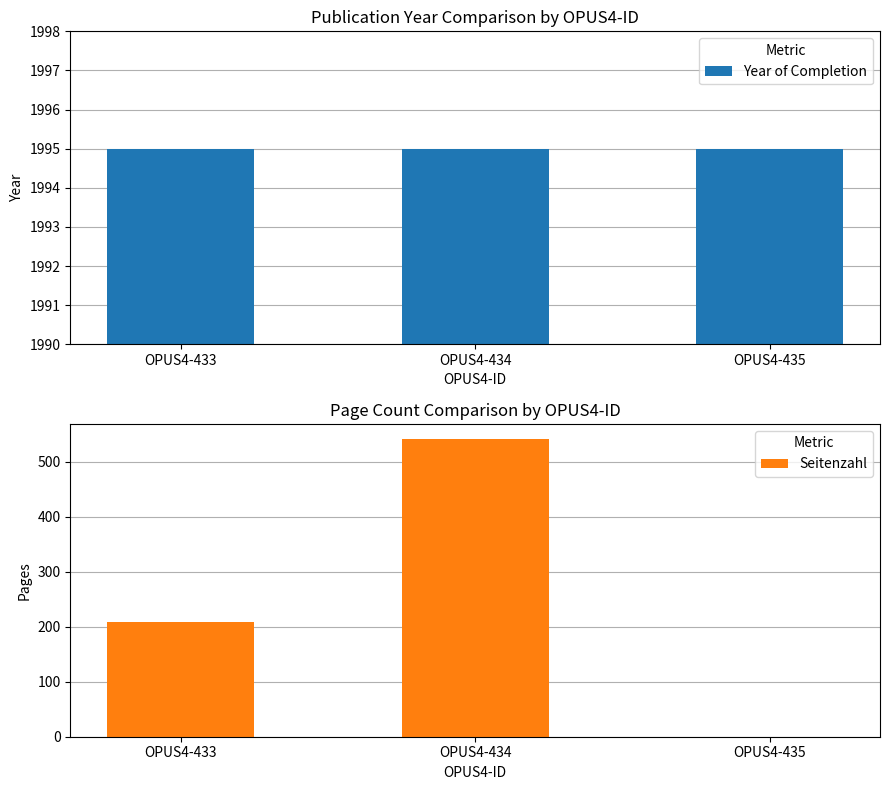

Reading right to left, extract all data points from this chart.

Year of Completion: 1995	1995	1995
Seitenzahl: 0	542	209